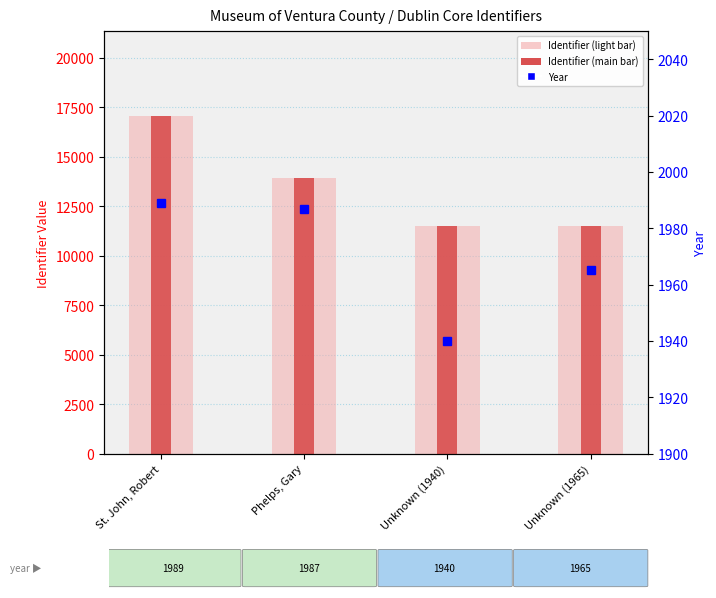

How many distinct data groups are displayed?

3